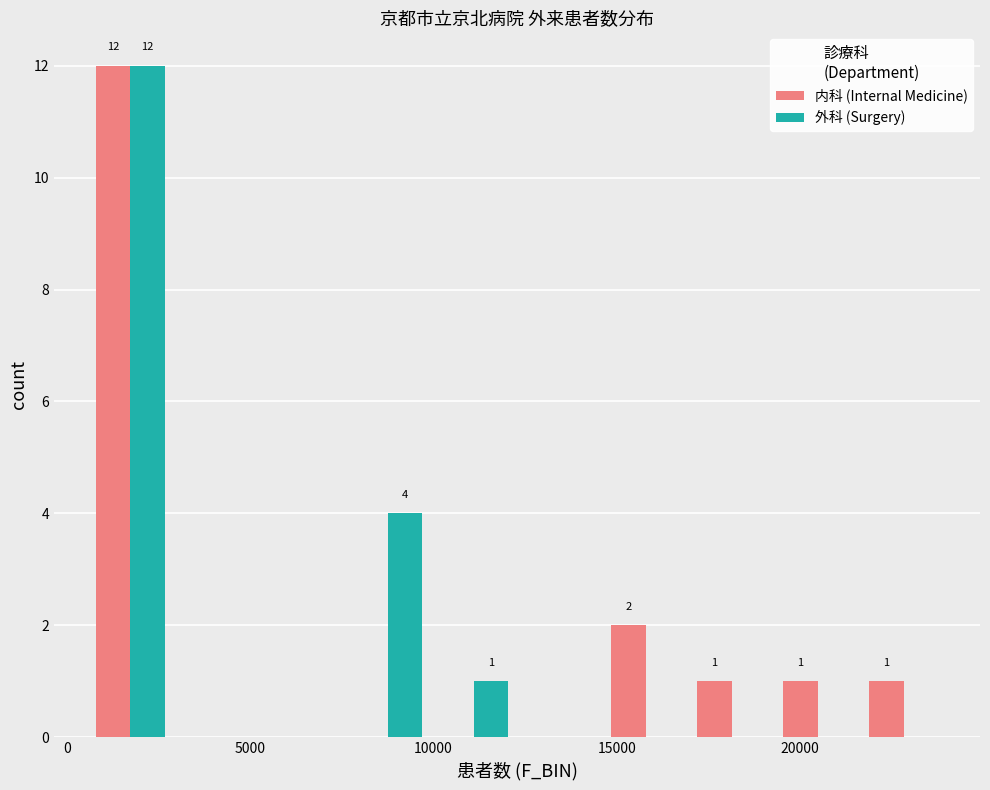

In the 内科 (Internal Medicine) series, which range on the x-axis has the tallest bar?

500 to 3000